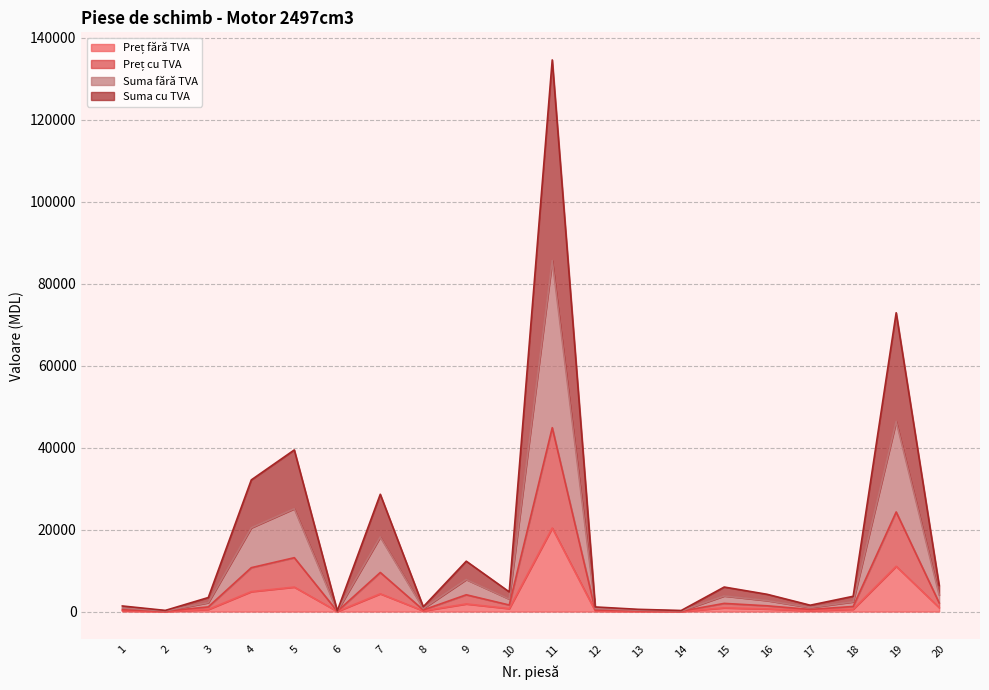

At which category is the sum across all series the highest?

11